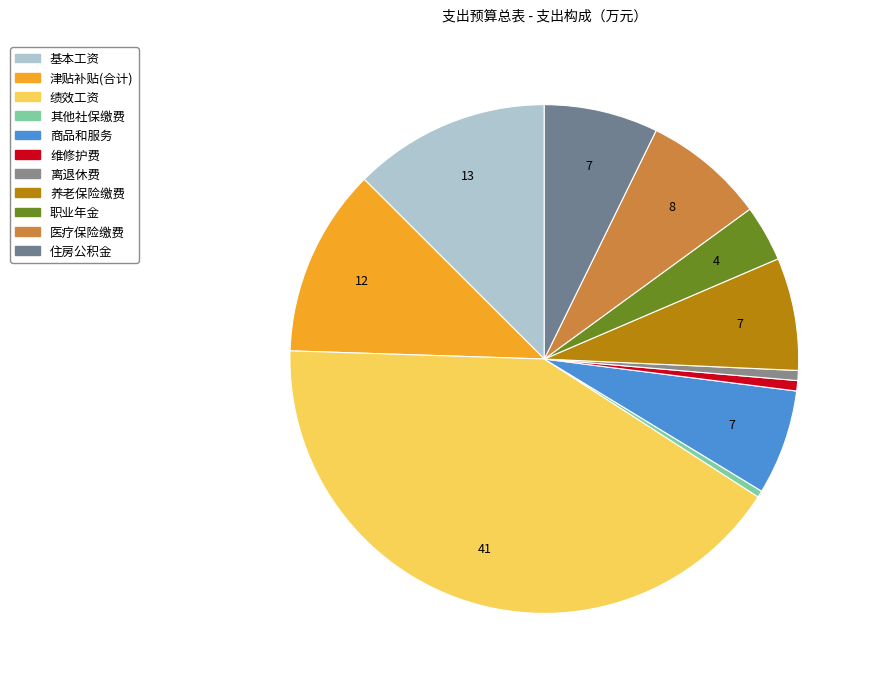

To the nearest percent, what is the average slice percentage?

9%